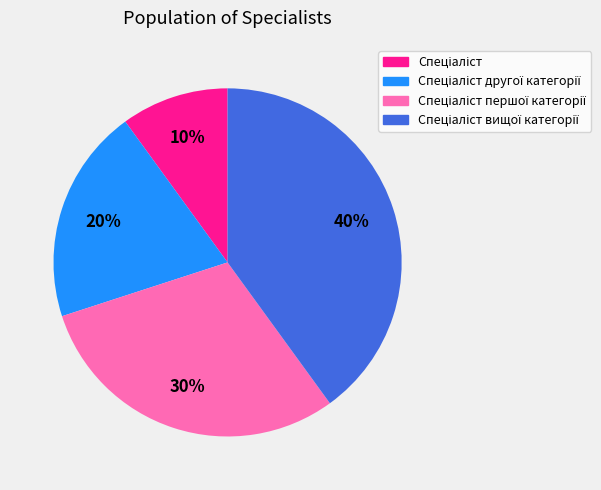

Does any single category account for the majority?

No